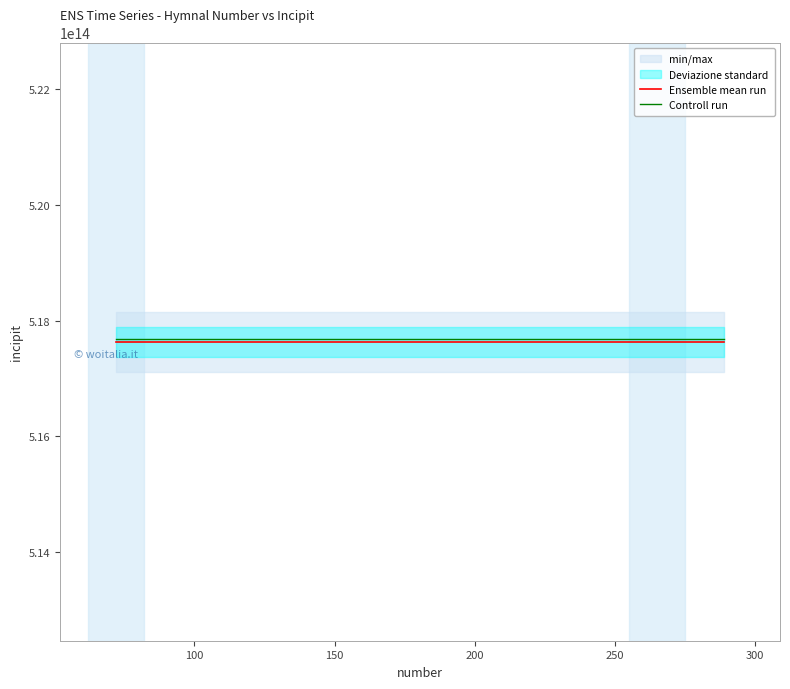

True or false: Controll run has a value of 350374555020798.8 at 50.

False